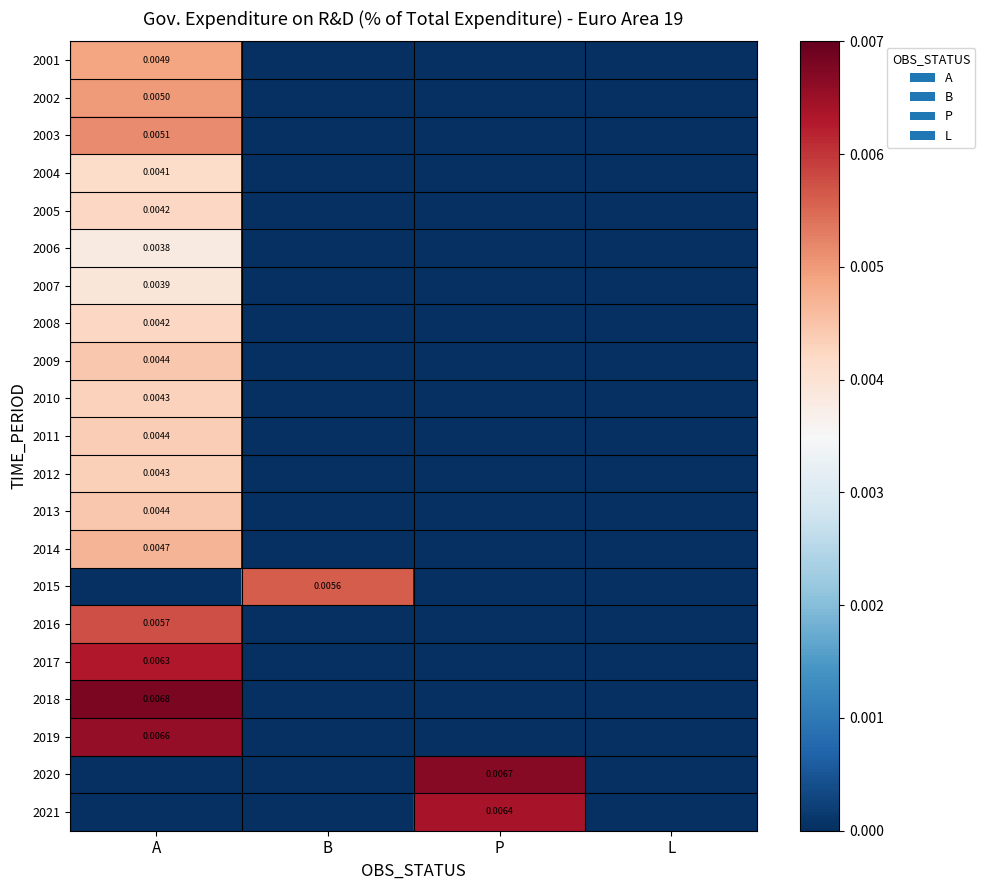

Is the value of 2017 at A greater than the value of 2020 at P?

No